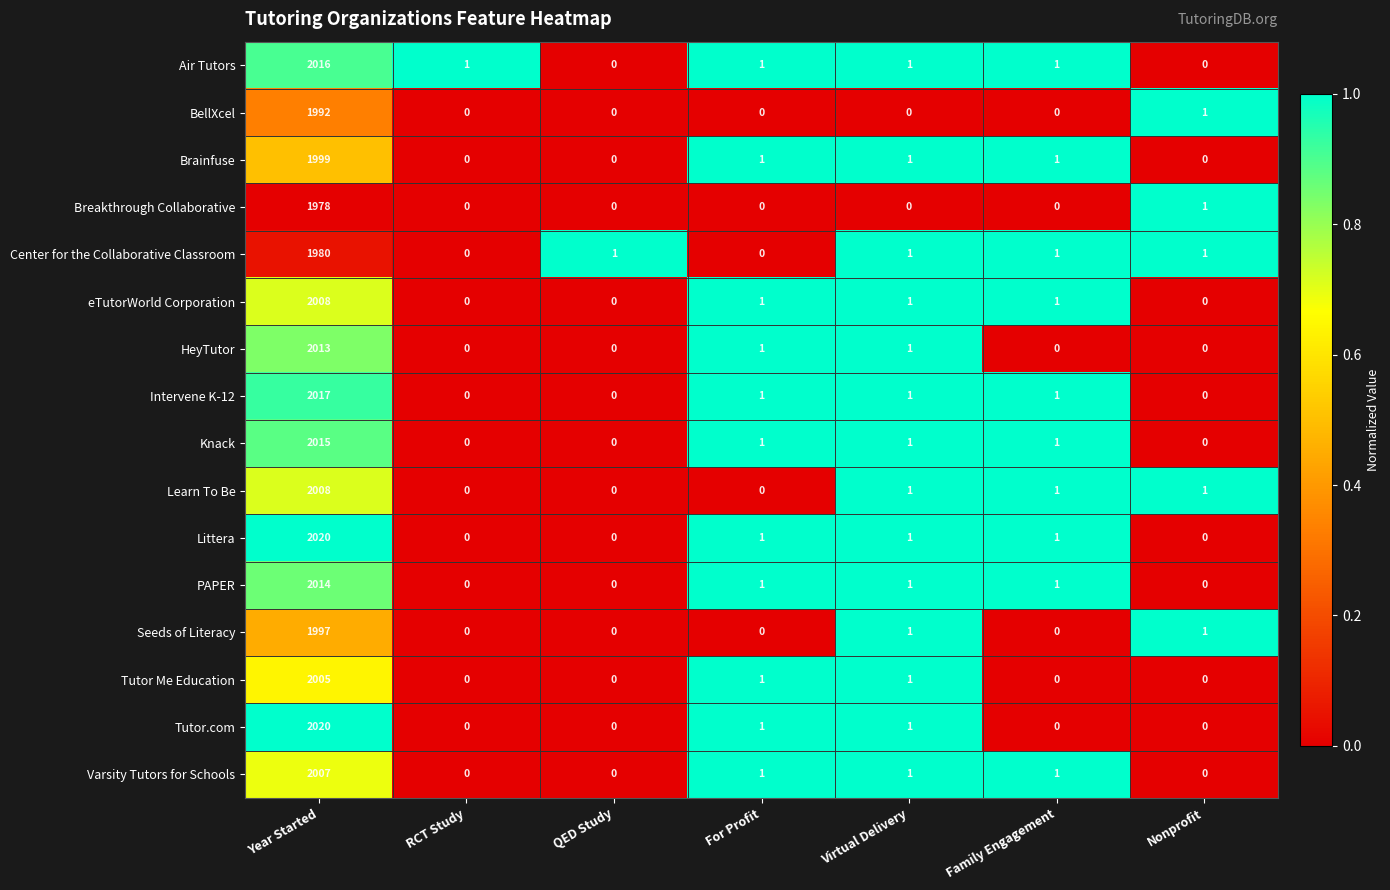

What is the maximum value for Learn To Be?

2008